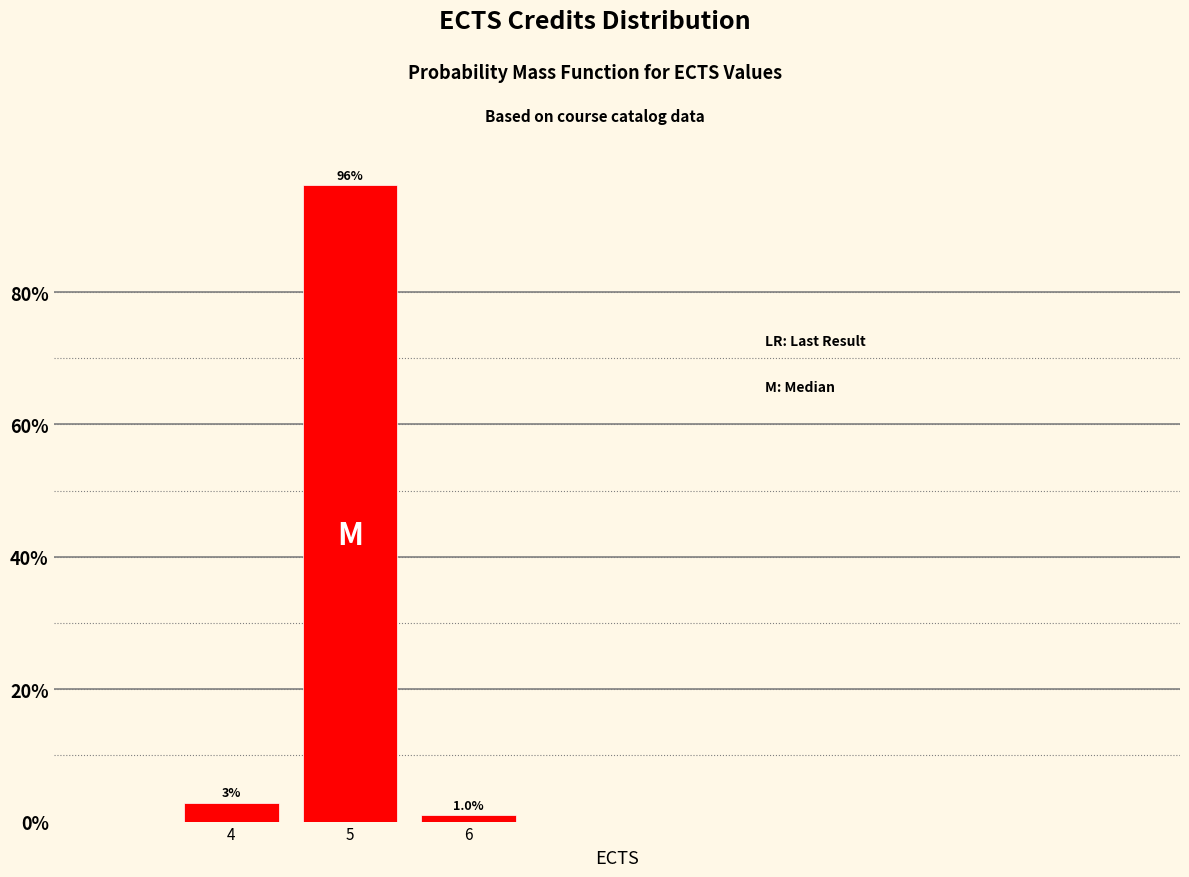

What is the greatest value displayed?

96.2